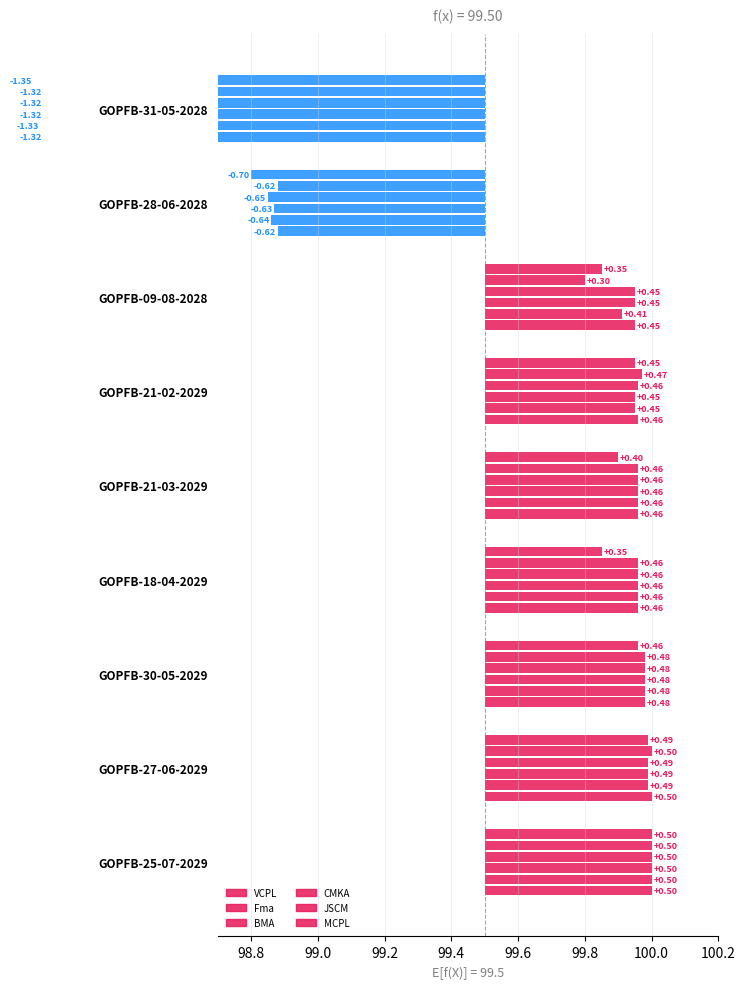

What is the difference between the second highest and second lowest values in the BMA series?

1.1